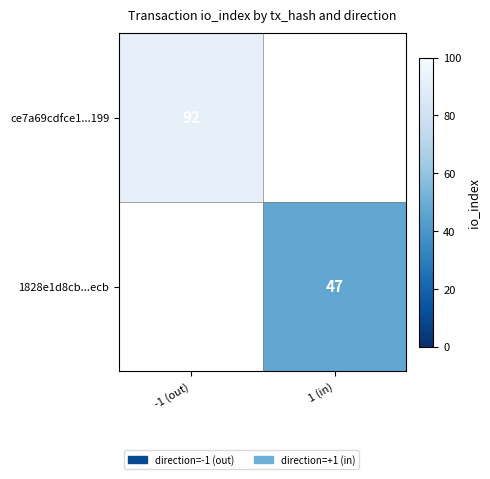

True or false: 1828e1d8cb...ecb has a value of 47 at 1 (in).

True